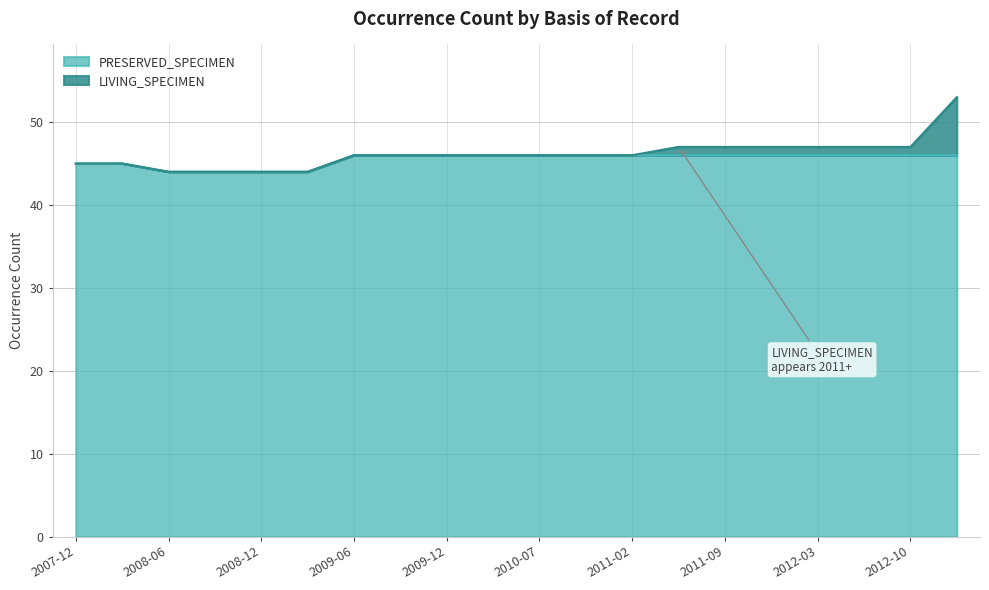

True or false: PRESERVED_SPECIMEN has a value of 46 at 2010-07.

True